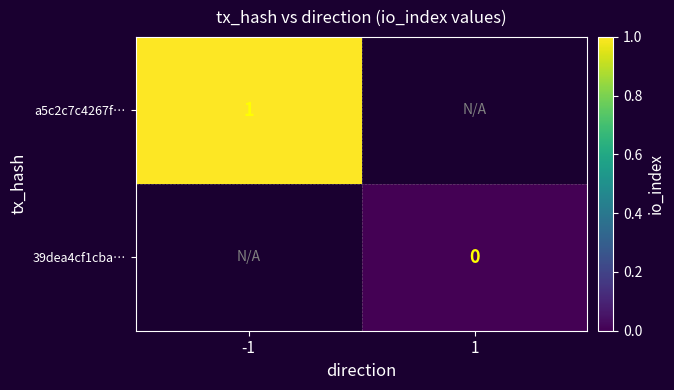

Between -1 and 1, which is larger?

1